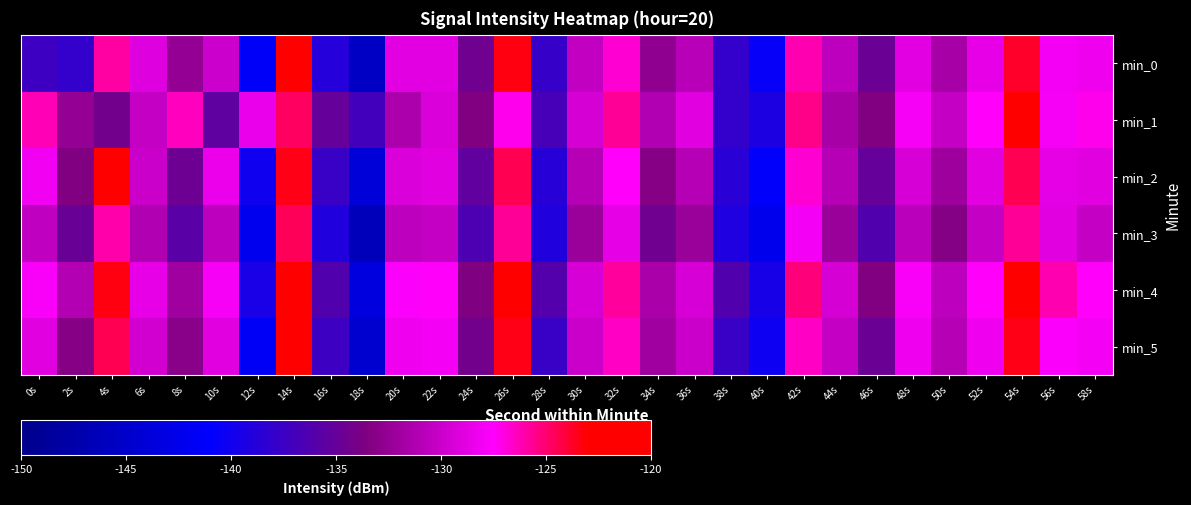

What is the difference between the highest and lowest values at 26s?

4.4